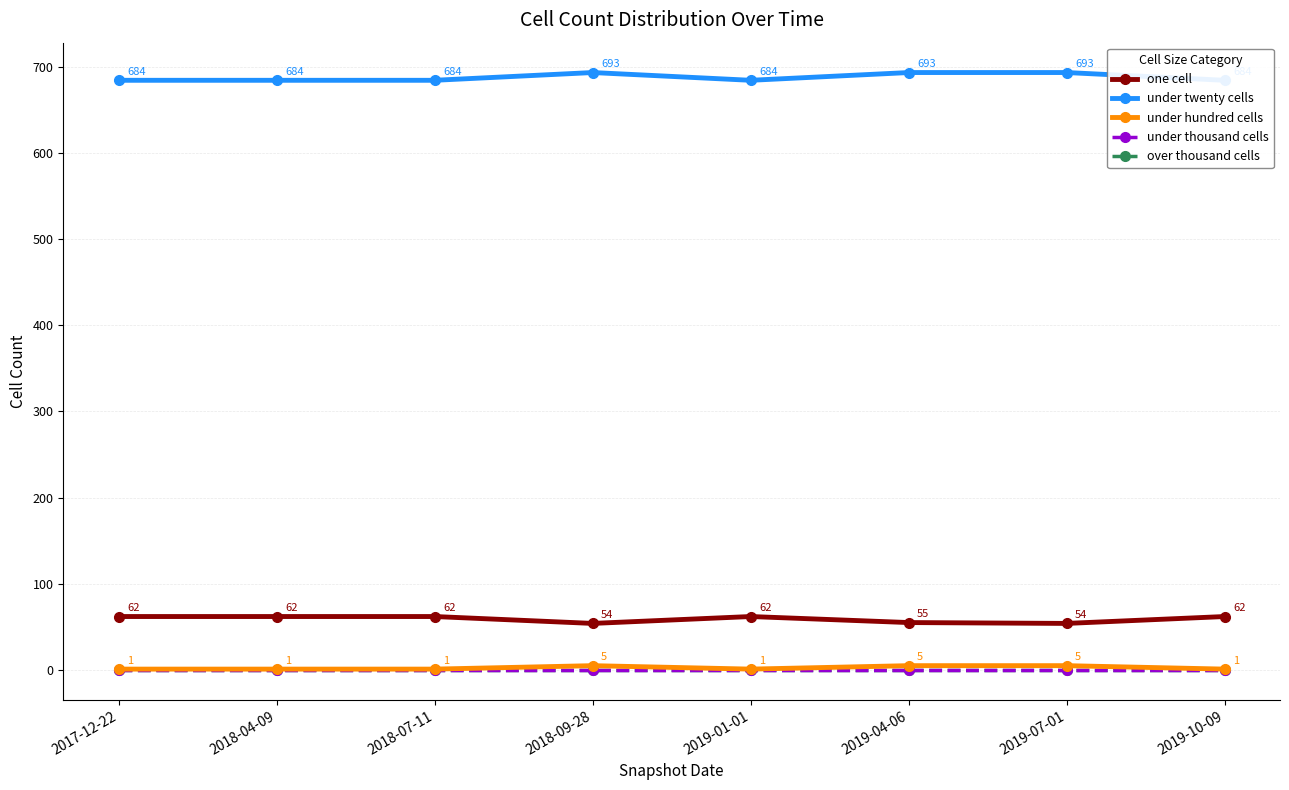

Which category has the lowest value in the under hundred cells series?

2017-12-22